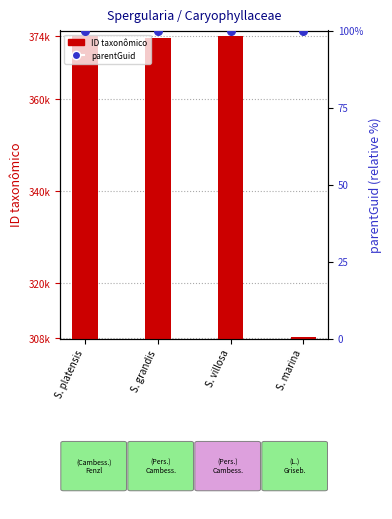

What is the total value across all series at S. grandis?

373510